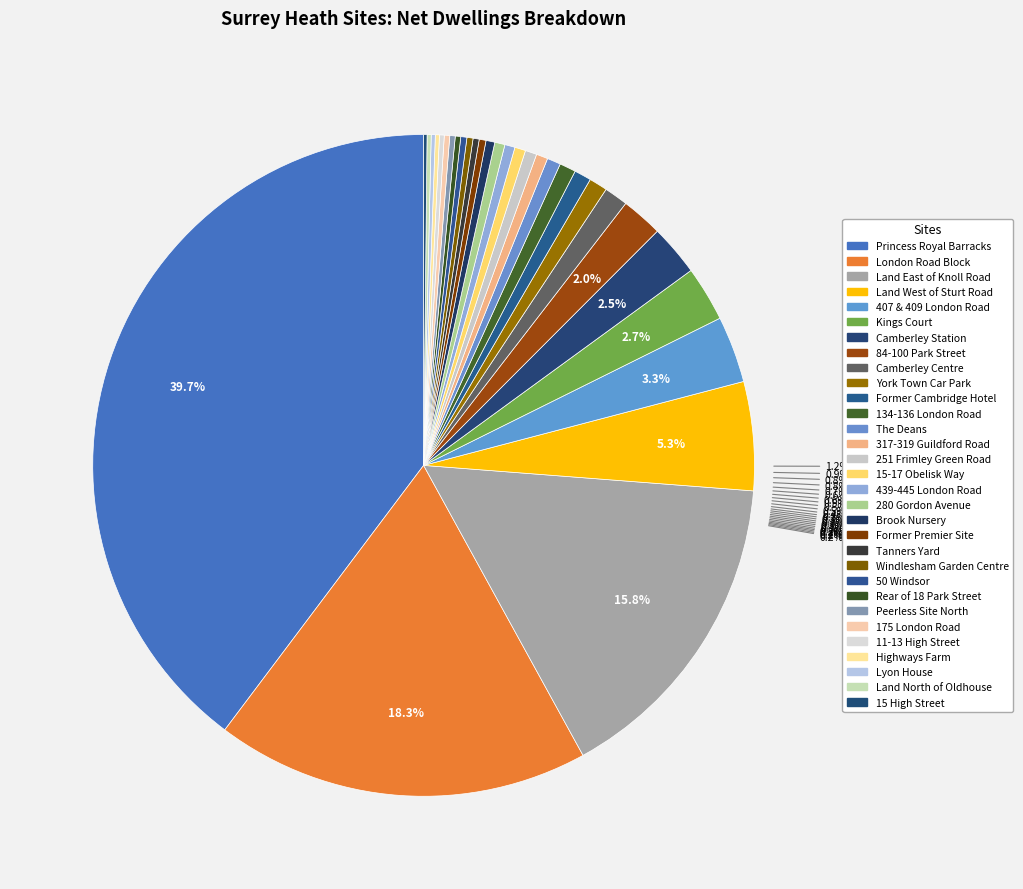

Does any single category account for the majority?

No